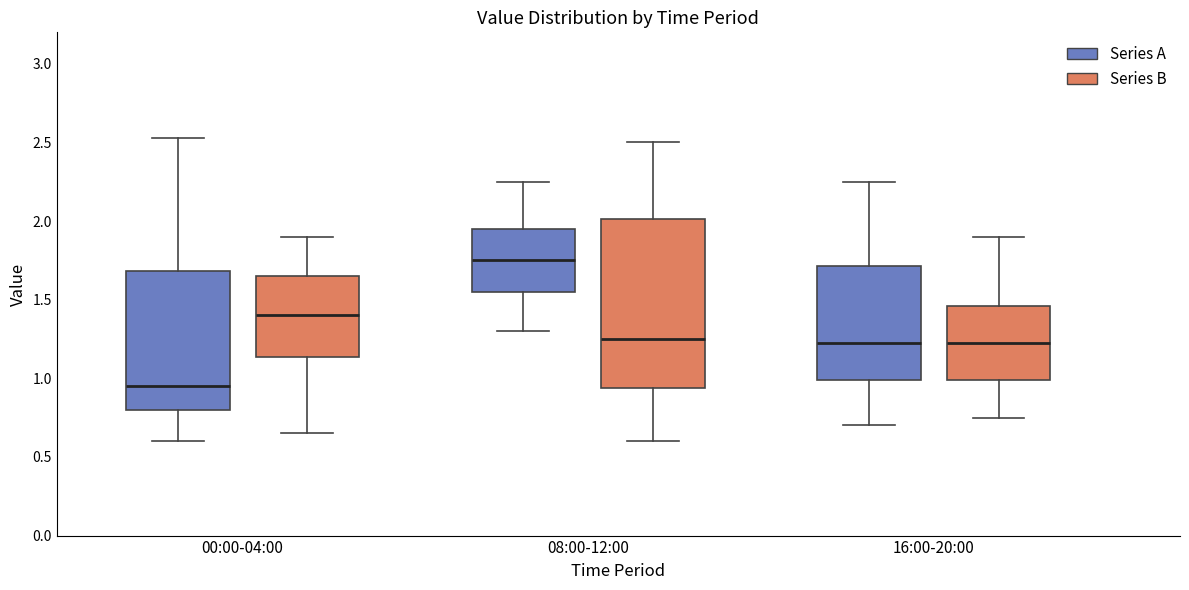

Where does the lower whisker of the box for 08:00-12:00 (Series A) end on the y-axis? The values are not printed on the chart, so give them approximately, as read against the axis.

1.30